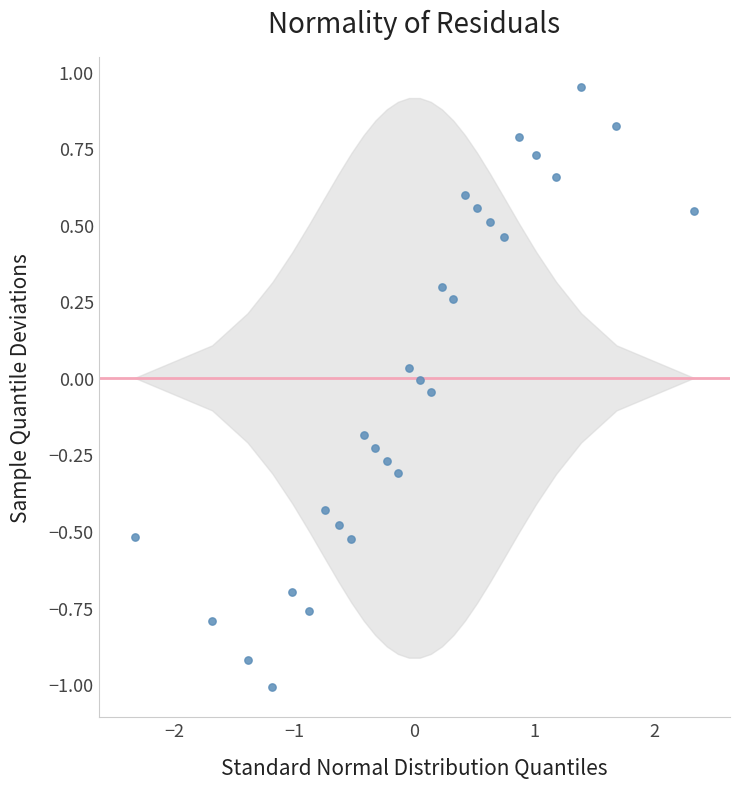

What is the range of Y values (max minus min)?

2.0